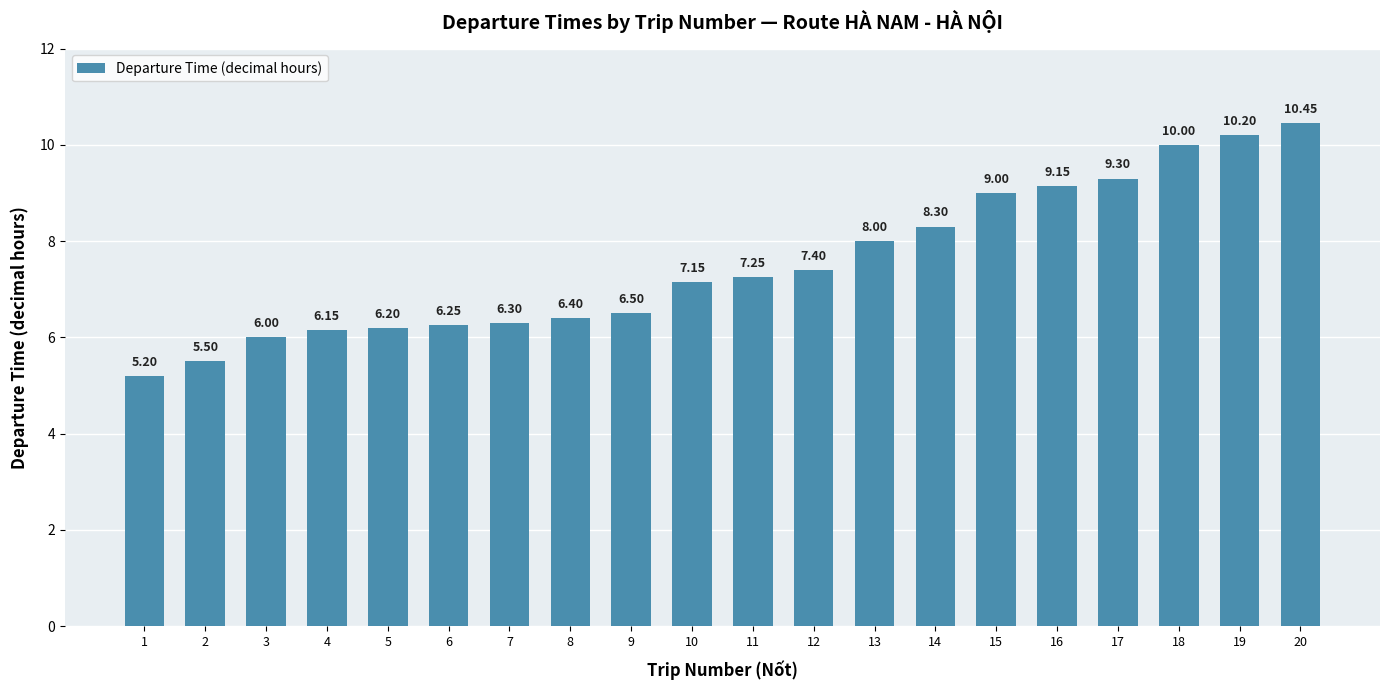

Rank the categories by value from highest to lowest.

20, 19, 18, 17, 16, 15, 14, 13, 12, 11, 10, 9, 8, 7, 6, 5, 4, 3, 2, 1